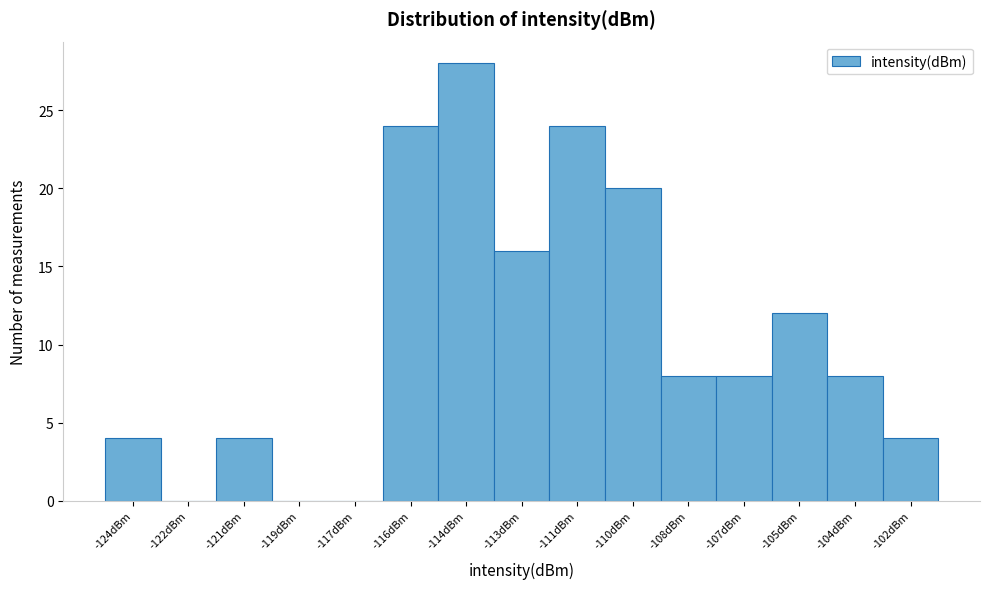

Reading right to left, extract all data points from this chart.

-102dBm=4	-104dBm=8	-105dBm=12	-107dBm=8	-108dBm=8	-110dBm=20	-111dBm=24	-113dBm=16	-114dBm=28	-116dBm=24	-117dBm=0	-119dBm=0	-121dBm=4	-122dBm=0	-124dBm=4